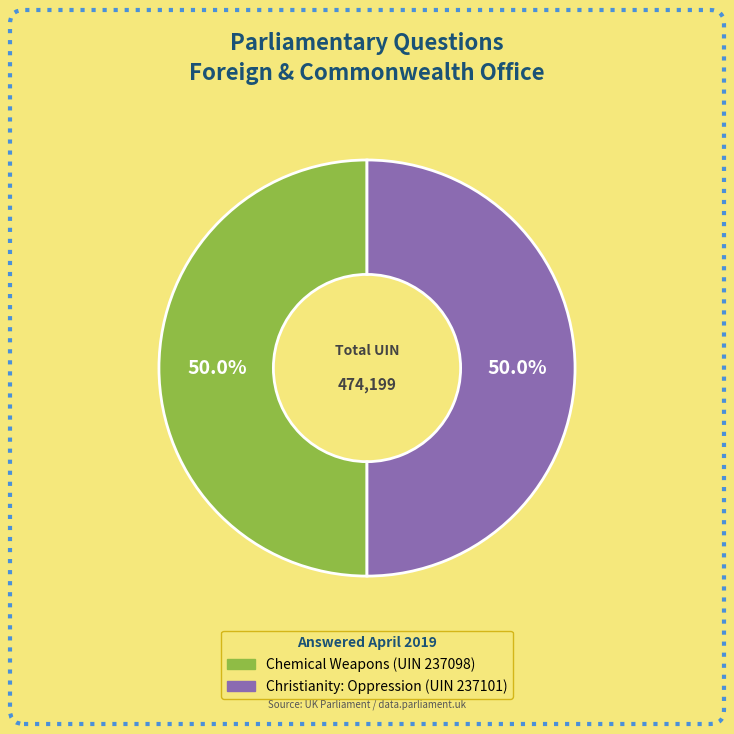

What is the ratio of the value at Christianity: Oppression (UIN 237101) to the value at Chemical Weapons (UIN 237098)?

1.0